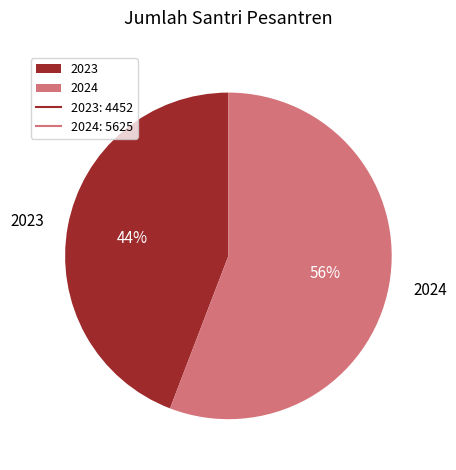

To the nearest percent, what portion does 2023 represent?

44%